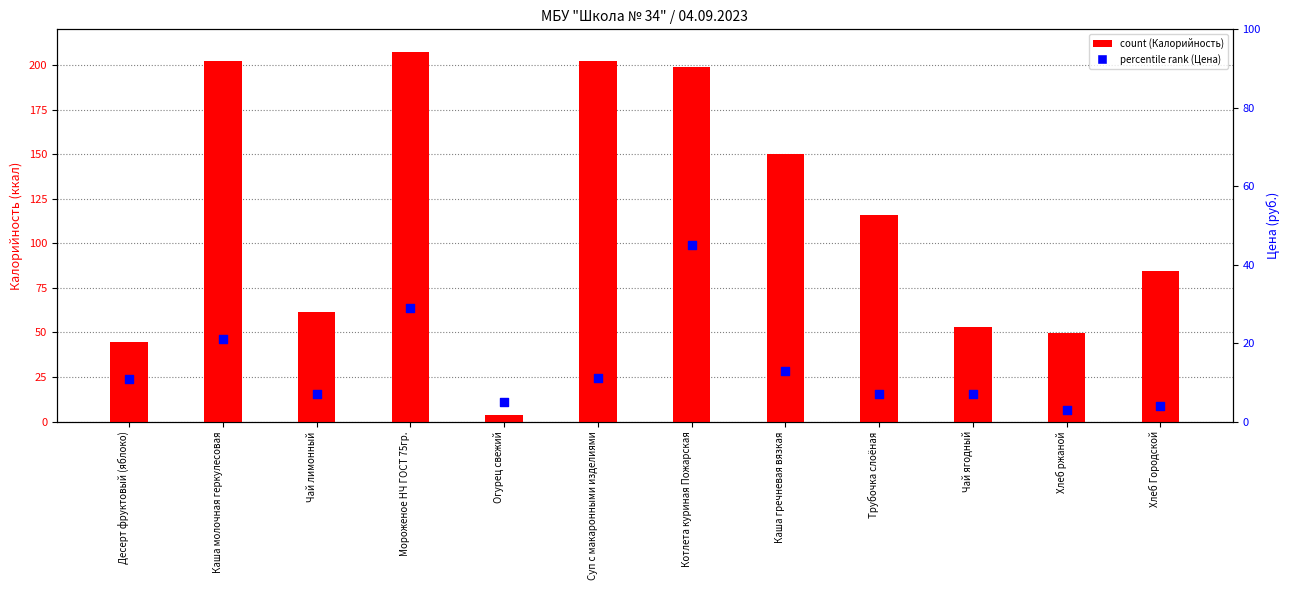

Is the value of percentile rank within the sample at Чай лимонный greater than the value of count at Десерт фруктовый (яблоко)?

No